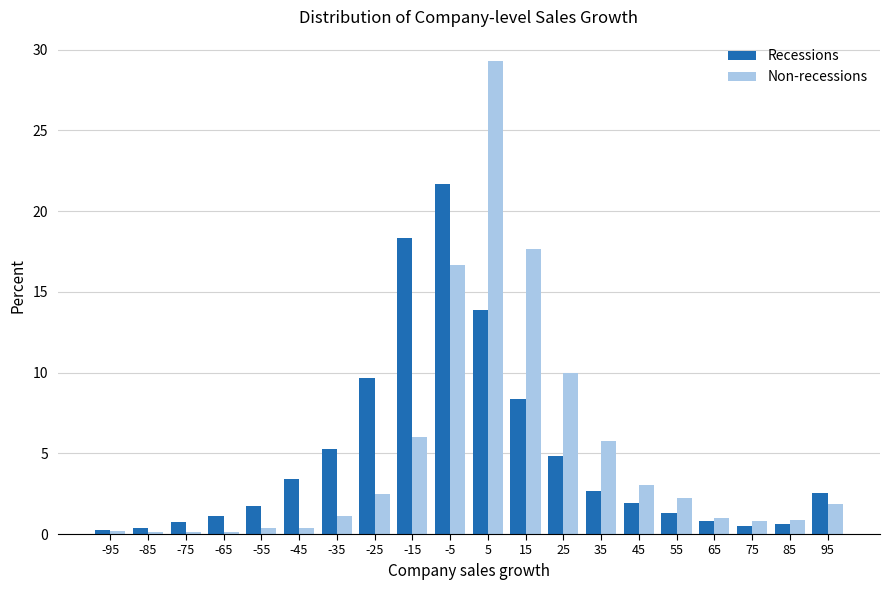

What is the approximate value of Non-recessions at 75?

0.8